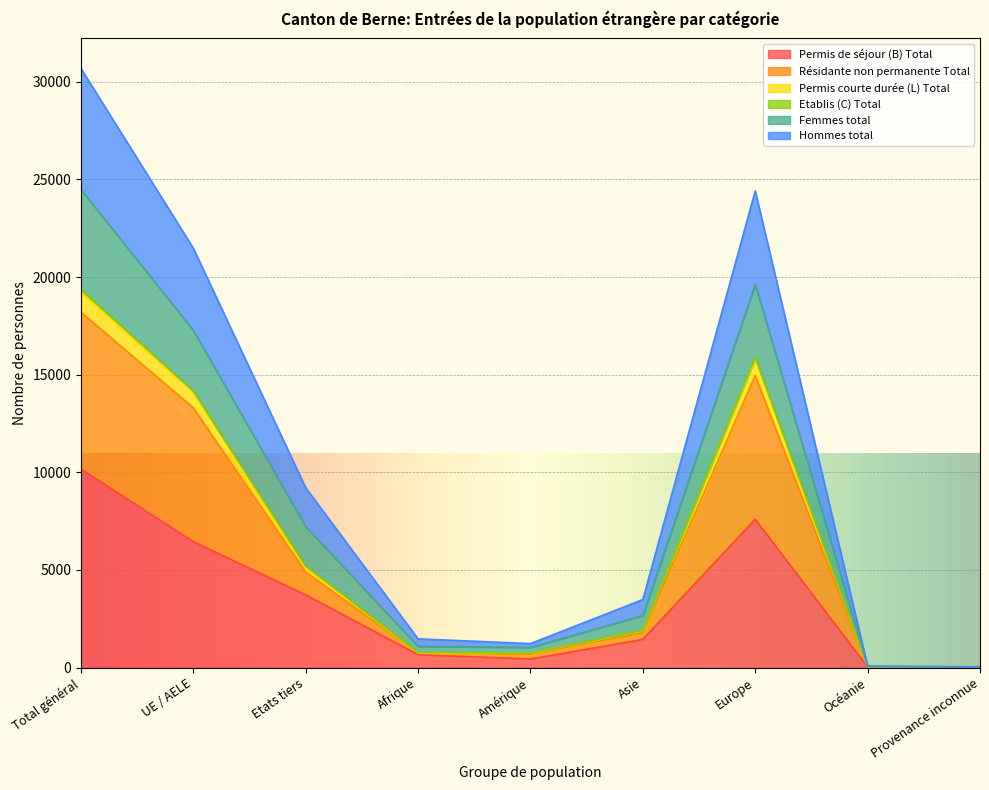

At which label is Femmes total closest to 15362?

UE / AELE